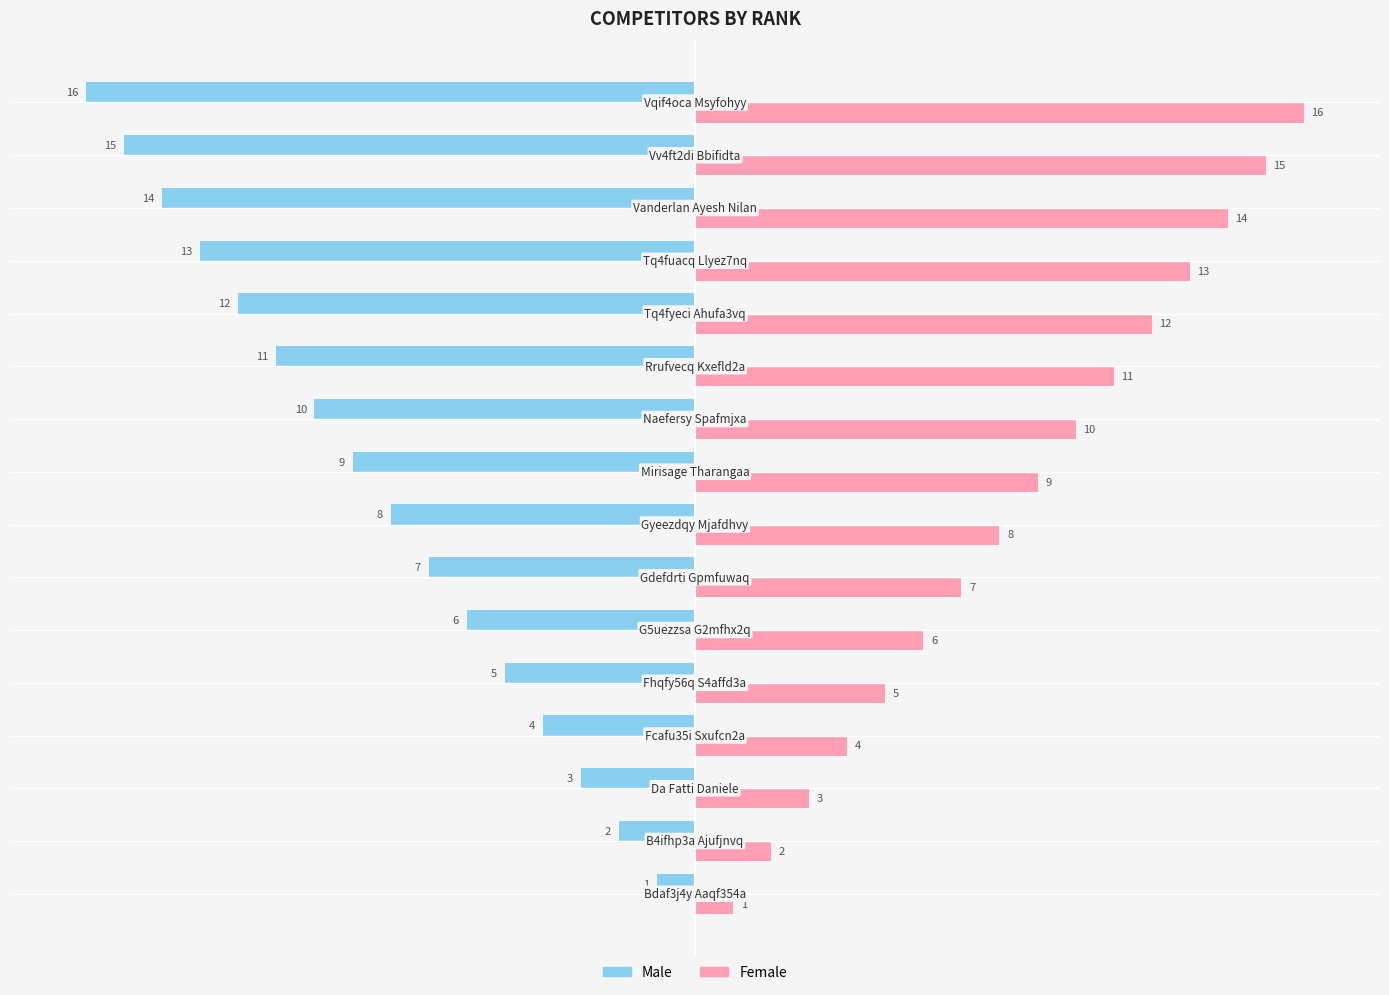

Which series has the largest total across all categories?

Female